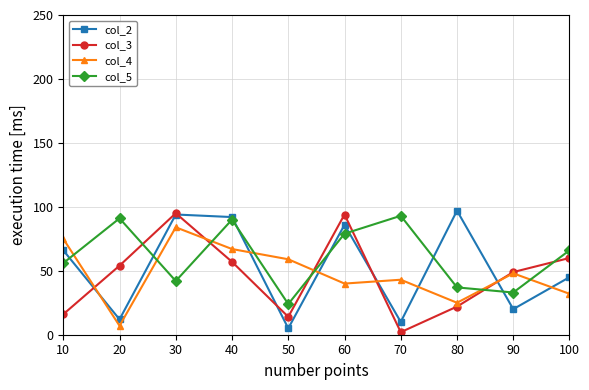

True or false: col_2 has a value of 28 at 30.

False